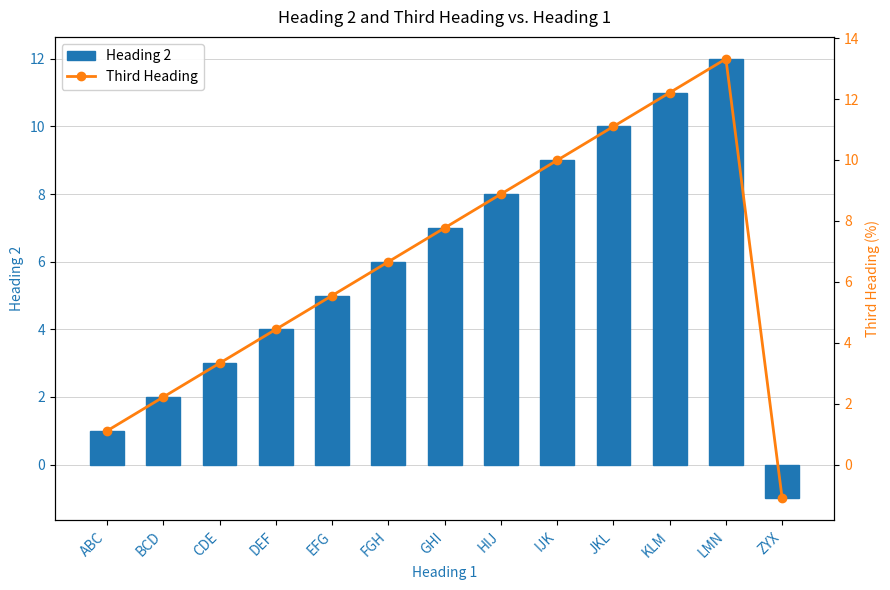

At which category is the sum across all series the highest?

LMN